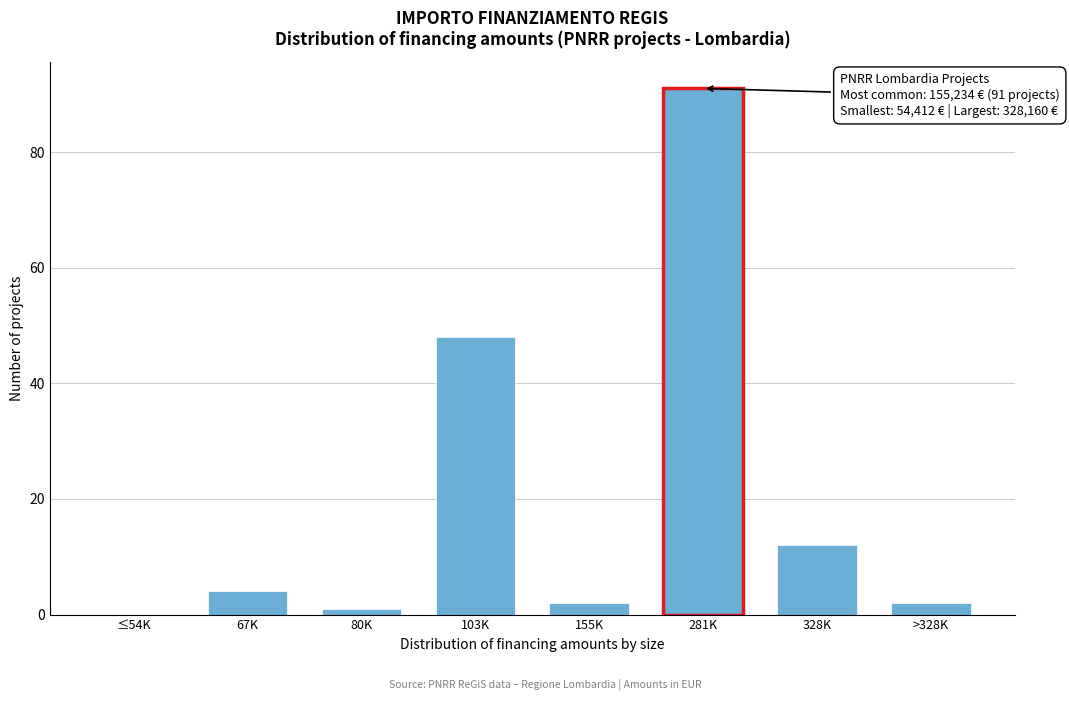

Reading left to right, what are all the values shown in this chart?

≤54K=0	67K=4	80K=1	103K=48	155K=2	281K=91	328K=12	>328K=2